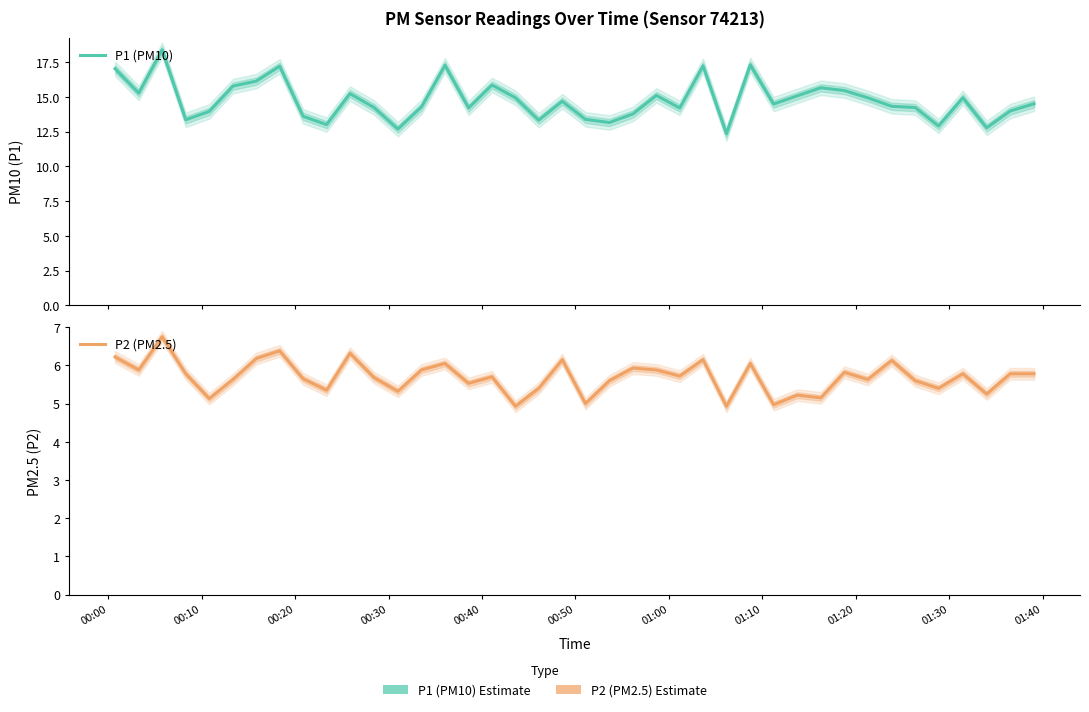

At which category does P2 (PM2.5) reach its first local peak?

00:20